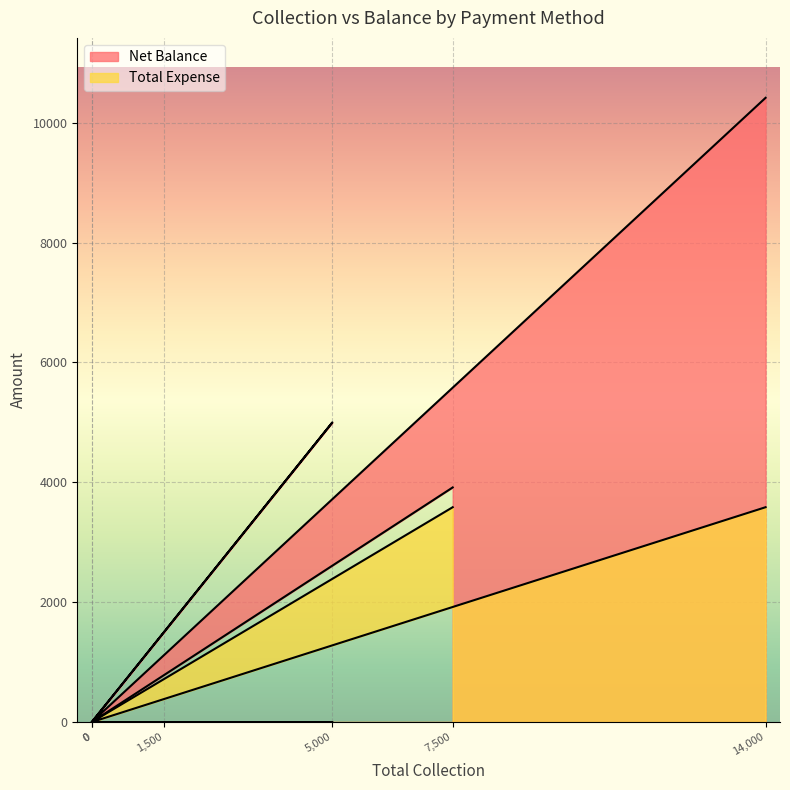

What is the sum of the Net Balance values at 14,000 and 7,500?

14330